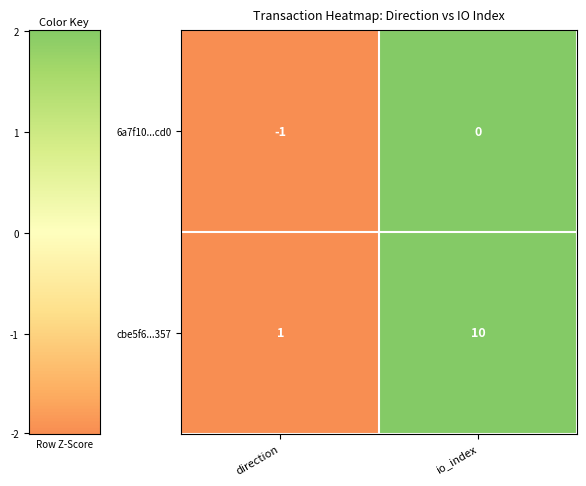

Reading left to right, list all the values displayed in this chart.

6a7f10...cd0: direction=-1	io_index=0
cbe5f6...357: direction=1	io_index=10